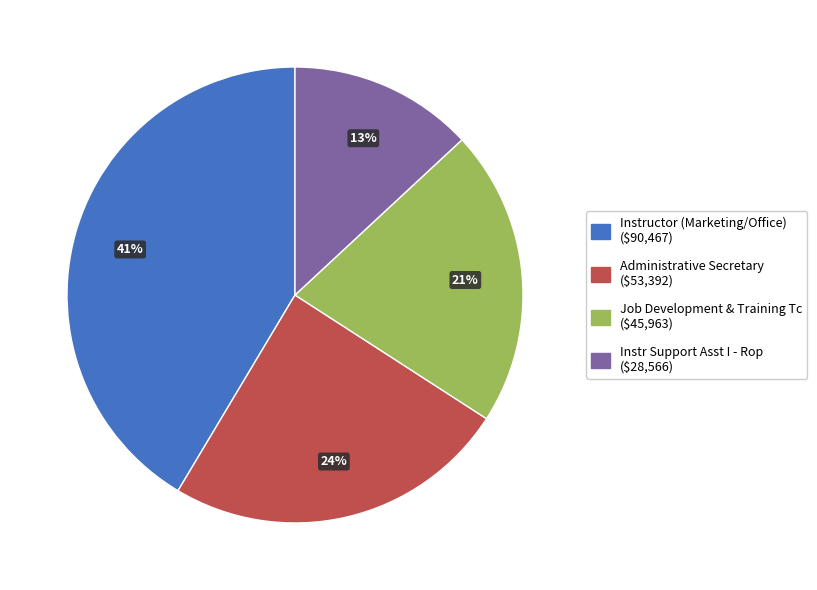

Rank the categories by value from highest to lowest.

Instructor (Marketing/Office), Administrative Secretary, Job Development & Training Tc, Instr Support Asst I - Rop